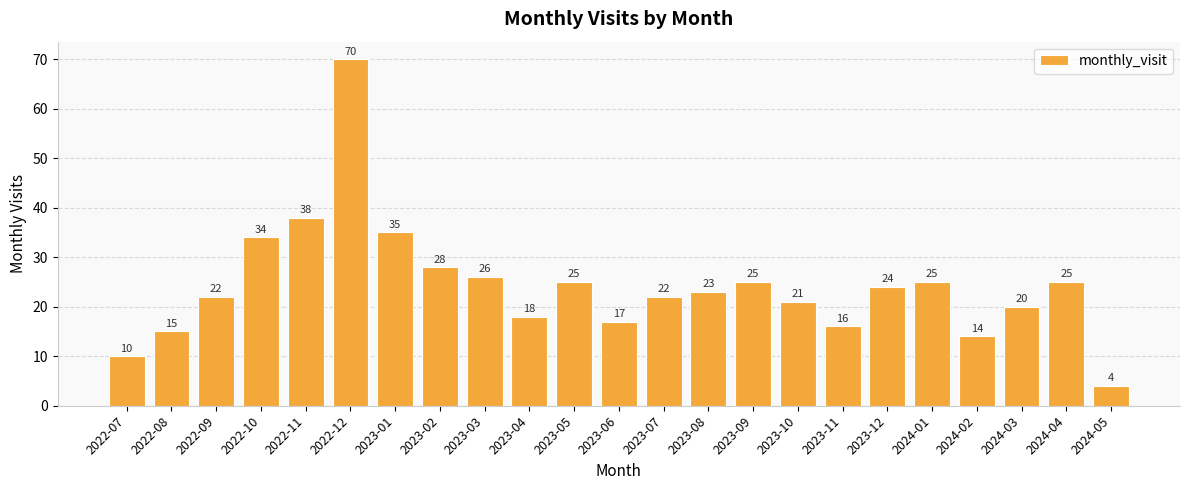

Are the bars grouped side by side (vs. stacked)?

No